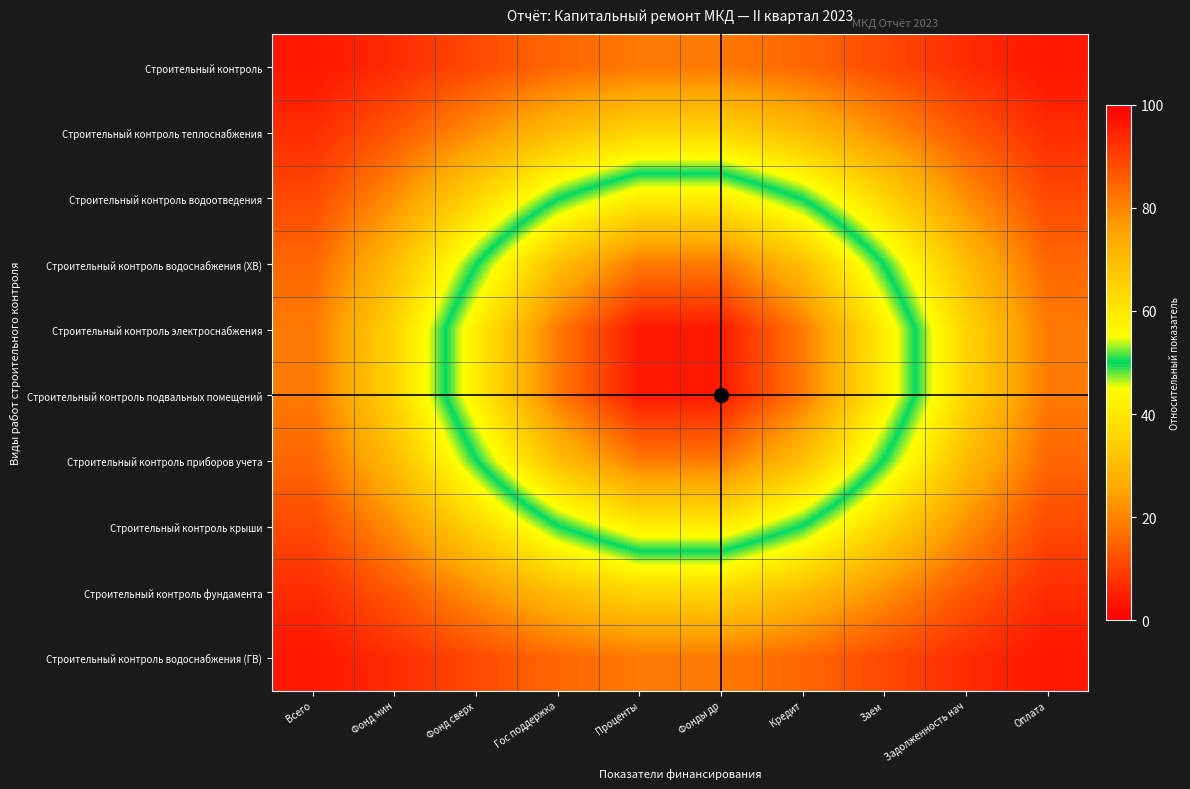

List the series in order of their peak value, lowest first.

Строительный контроль, Строительный контроль водоснабжения (ГВ), Строительный контроль теплоснабжения, Строительный контроль фундамента, Строительный контроль водоотведения, Строительный контроль крыши, Строительный контроль водоснабжения (ХВ), Строительный контроль приборов учета, Строительный контроль электроснабжения, Строительный контроль подвальных помещений